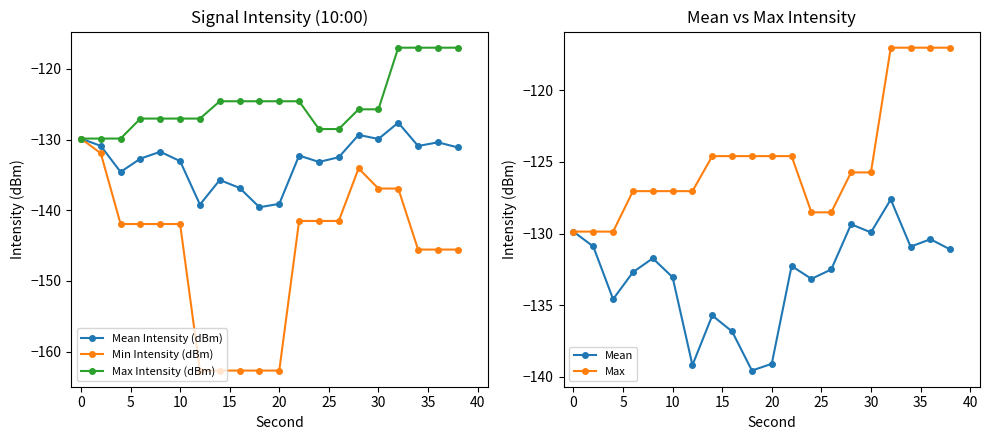

Reading right to left, extract all data points from this chart.

Mean Intensity (dBm): -131.1	-130.4	-130.9	-127.6	-129.9	-129.4	-132.5	-133.2	-132.3	-139.1	-139.6	-136.8	-135.7	-139.2	-133.1	-131.7	-132.7	-134.6	-130.9	-129.9
Min Intensity (dBm): -145.6	-145.6	-145.6	-136.9	-136.9	-134.1	-141.5	-141.5	-141.5	-162.7	-162.7	-162.7	-162.7	-162.7	-142.0	-142.0	-142.0	-142.0	-131.9	-129.9
Max Intensity (dBm): -117.0	-117.0	-117.0	-117.0	-125.7	-125.7	-128.5	-128.5	-124.6	-124.6	-124.6	-124.6	-124.6	-127.0	-127.0	-127.0	-127.0	-129.9	-129.9	-129.9
Mean: -131.1	-130.4	-130.9	-127.6	-129.9	-129.4	-132.5	-133.2	-132.3	-139.1	-139.6	-136.8	-135.7	-139.2	-133.1	-131.7	-132.7	-134.6	-130.9	-129.9
Max: -117.0	-117.0	-117.0	-117.0	-125.7	-125.7	-128.5	-128.5	-124.6	-124.6	-124.6	-124.6	-124.6	-127.0	-127.0	-127.0	-127.0	-129.9	-129.9	-129.9